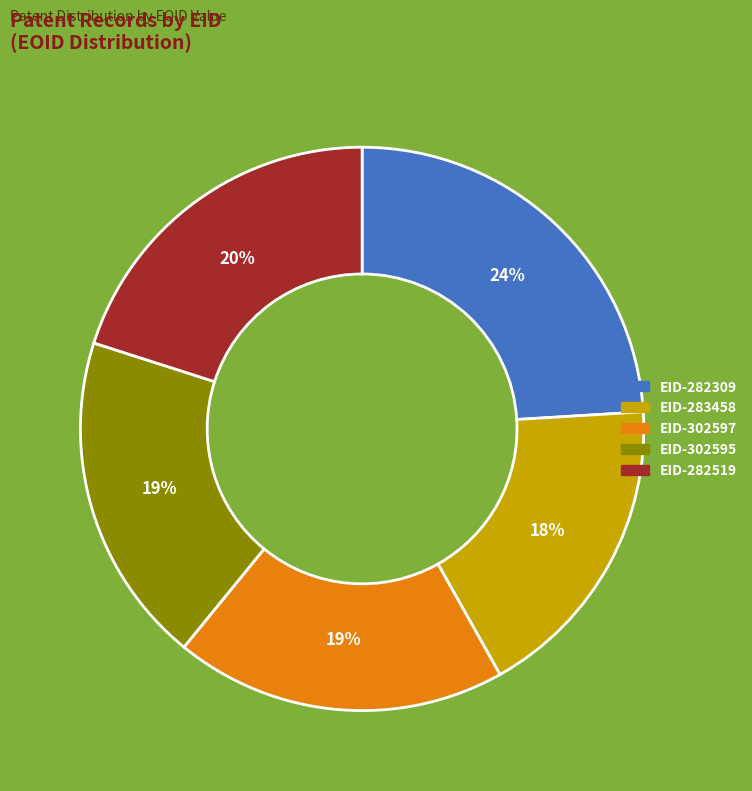

Which slice is the largest?

EID-282309